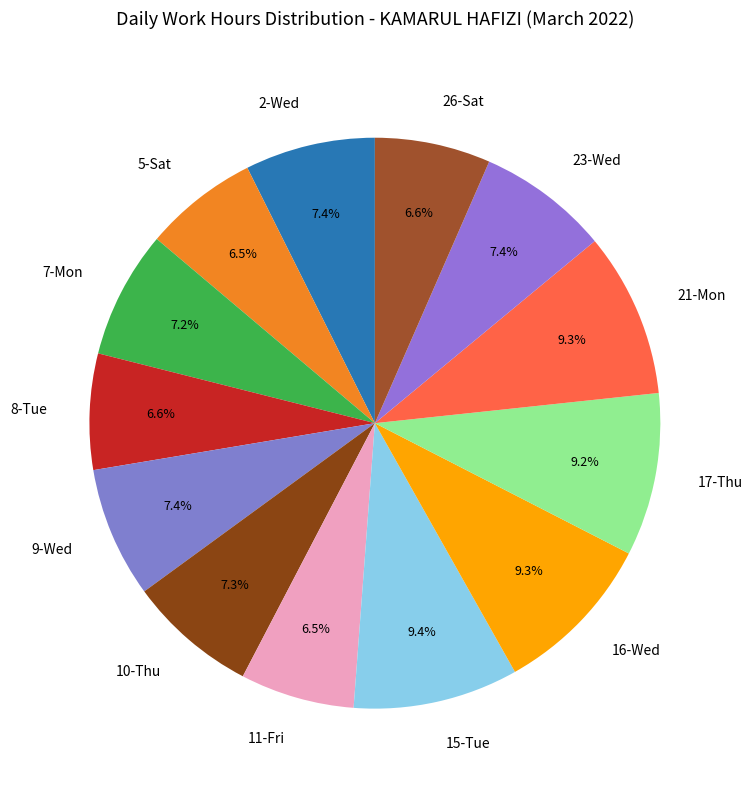

Count the number of slices in the pie.

13